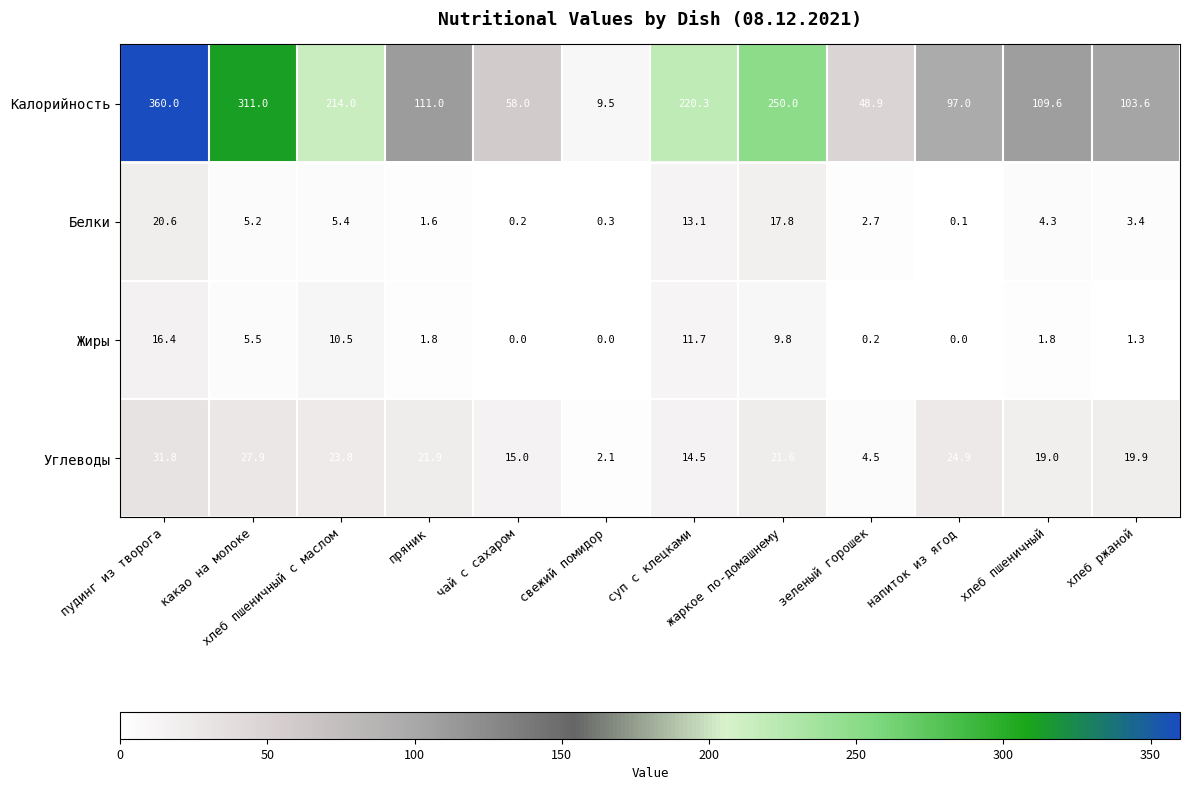

What value does the Белки series have at какао на молоке?

5.2